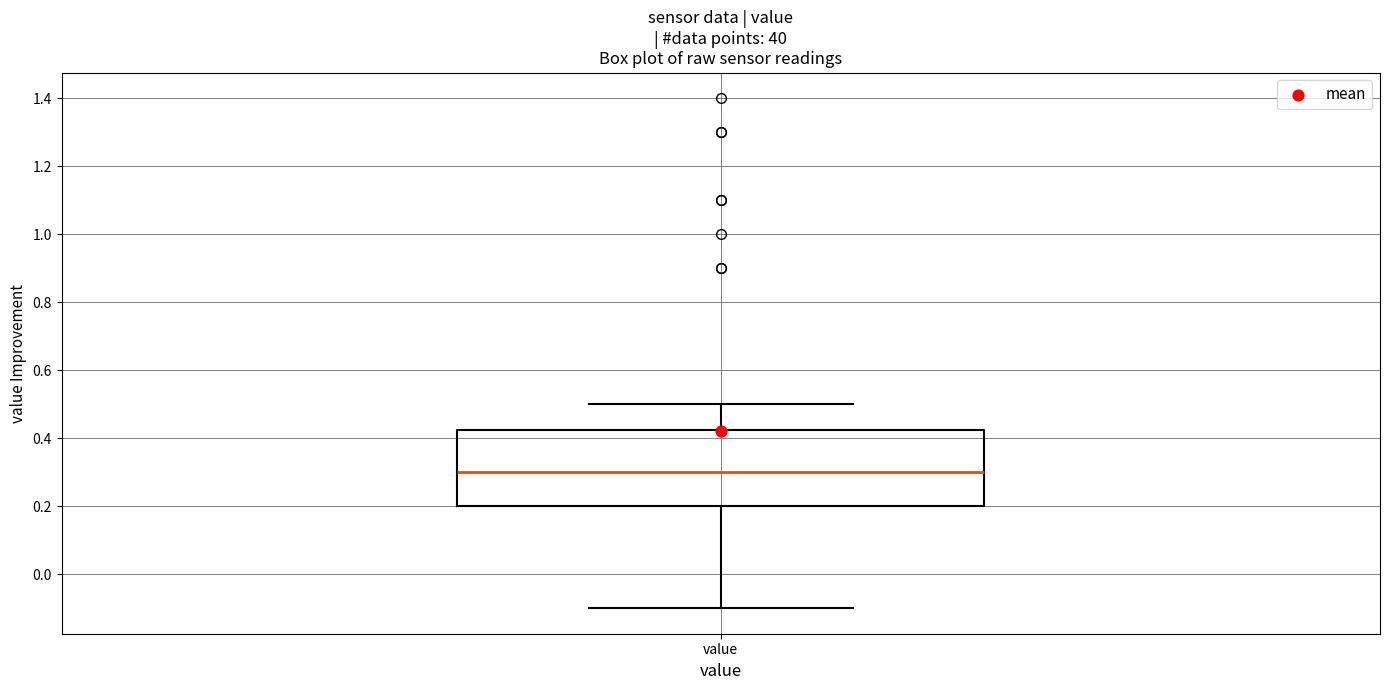

Transcribe this box plot: give where the median line is, the range the box spans, and where the two whiskers end, as read against the y-axis. The values are not printed on the chart, so give them approximately, as read against the axis.

median 0.30, box 0.20 to 0.42, whiskers -0.10 to 0.50